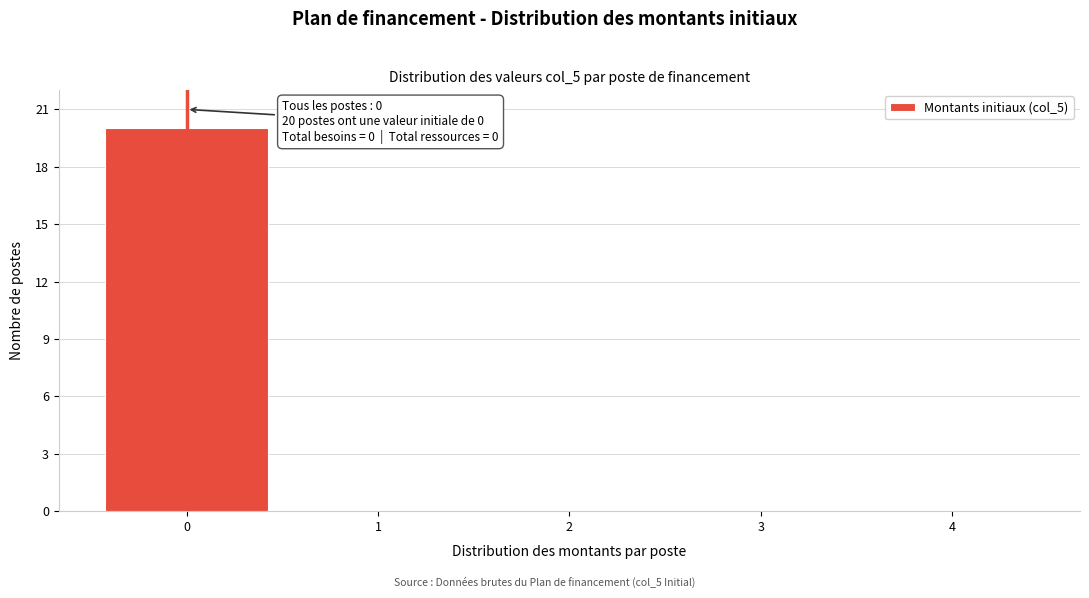

Which range on the x-axis has the tallest bar?

-0.5 to 0.5